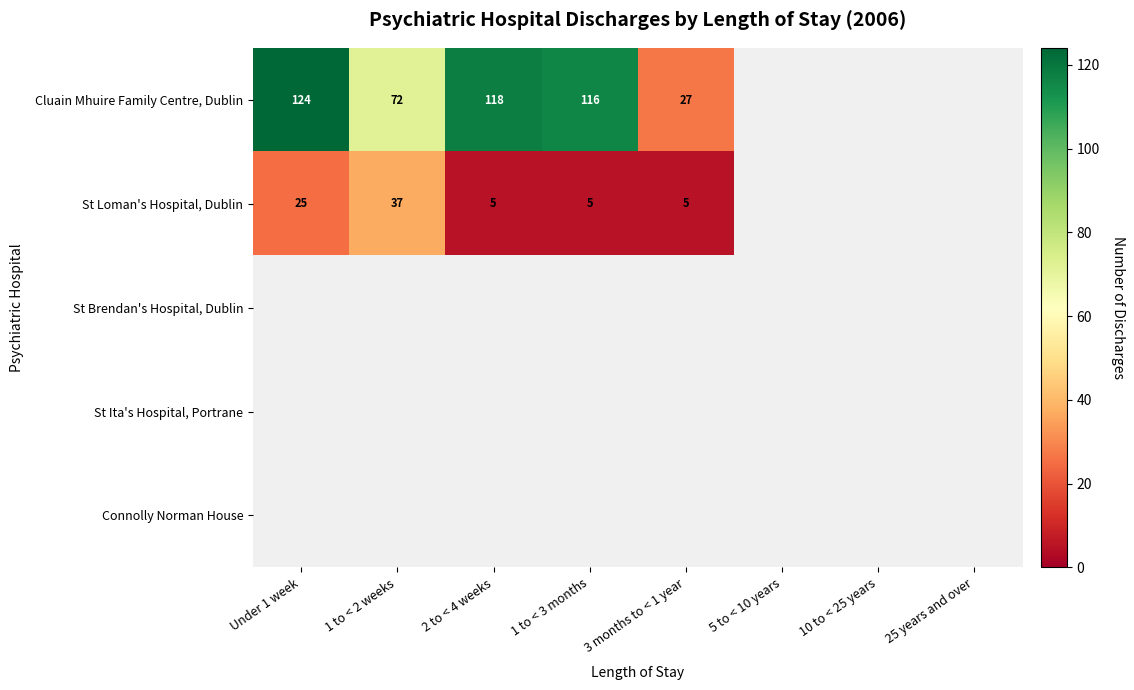

Count the number of categories in the chart.

8